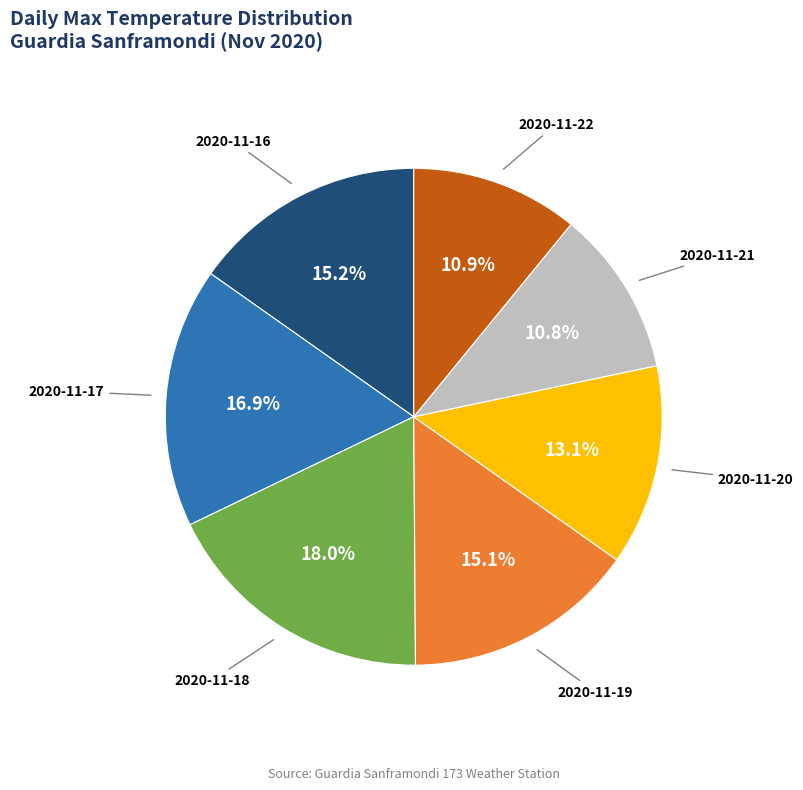

Is there any slice that represents more than half of the pie?

No